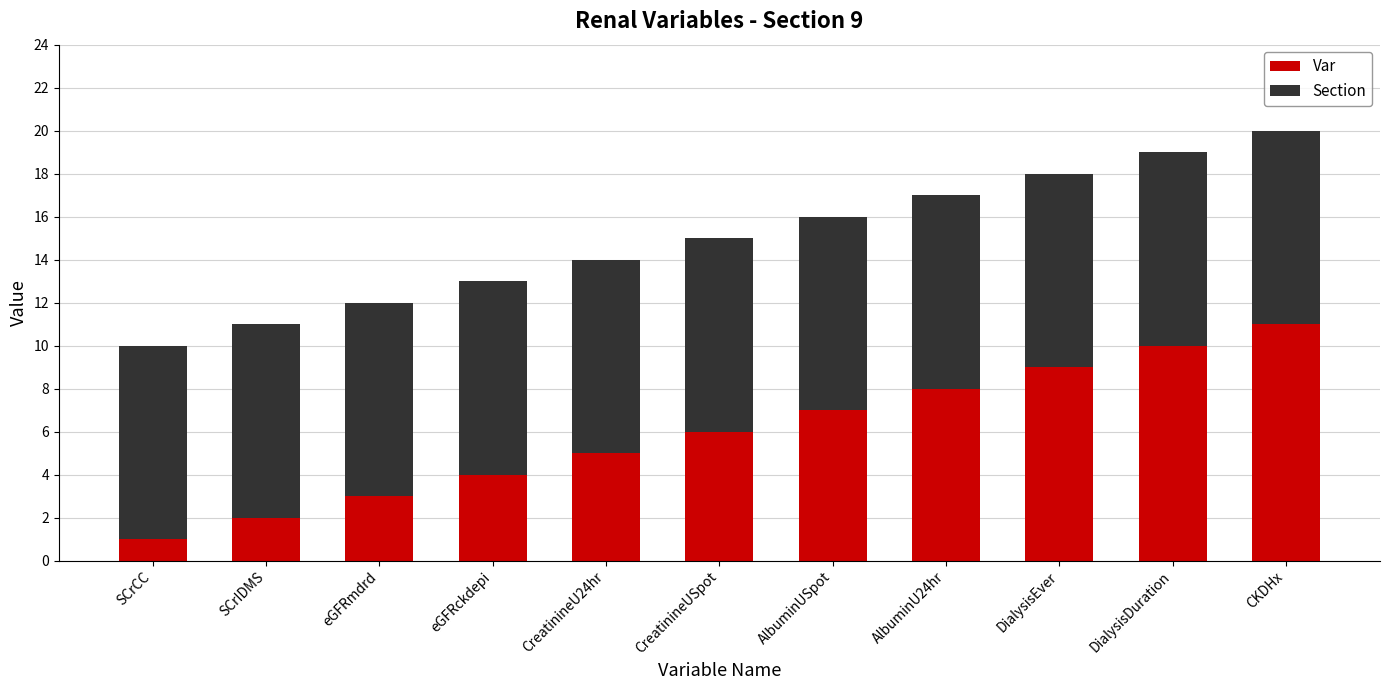

What is the sum of the Var values at DialysisDuration and eGFRckdepi?

14